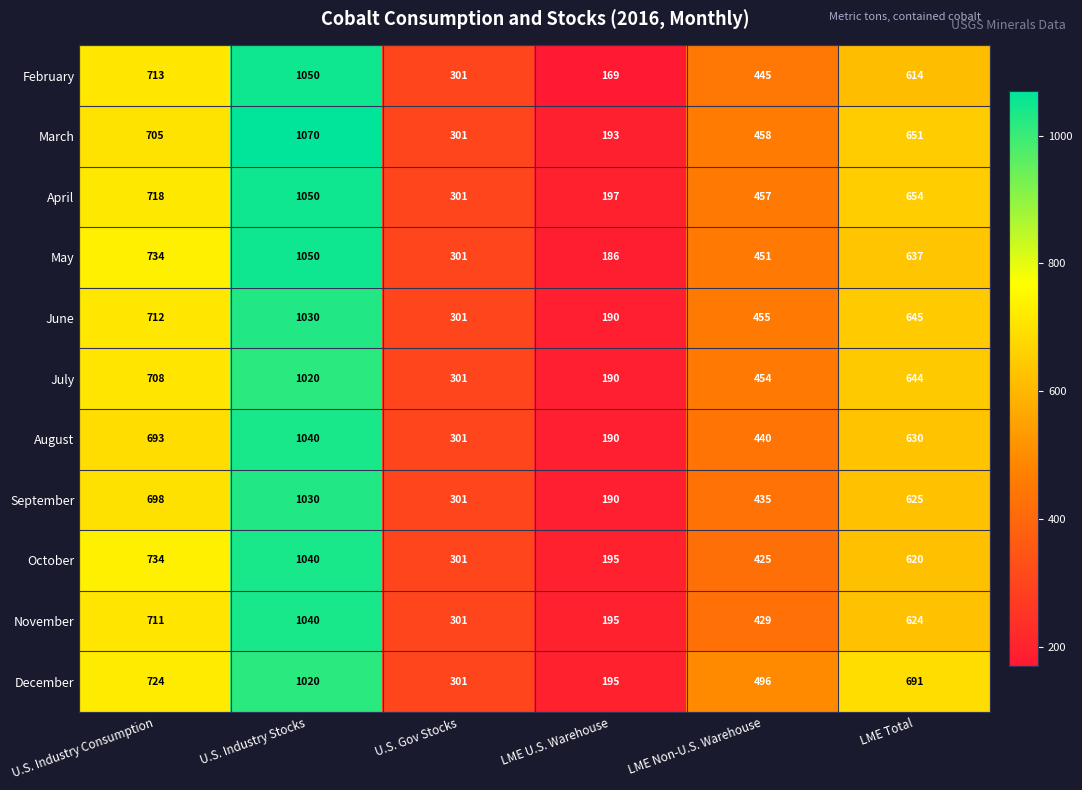

What is the difference between the July values at U.S. Gov Stocks and LME U.S. Warehouse?

111